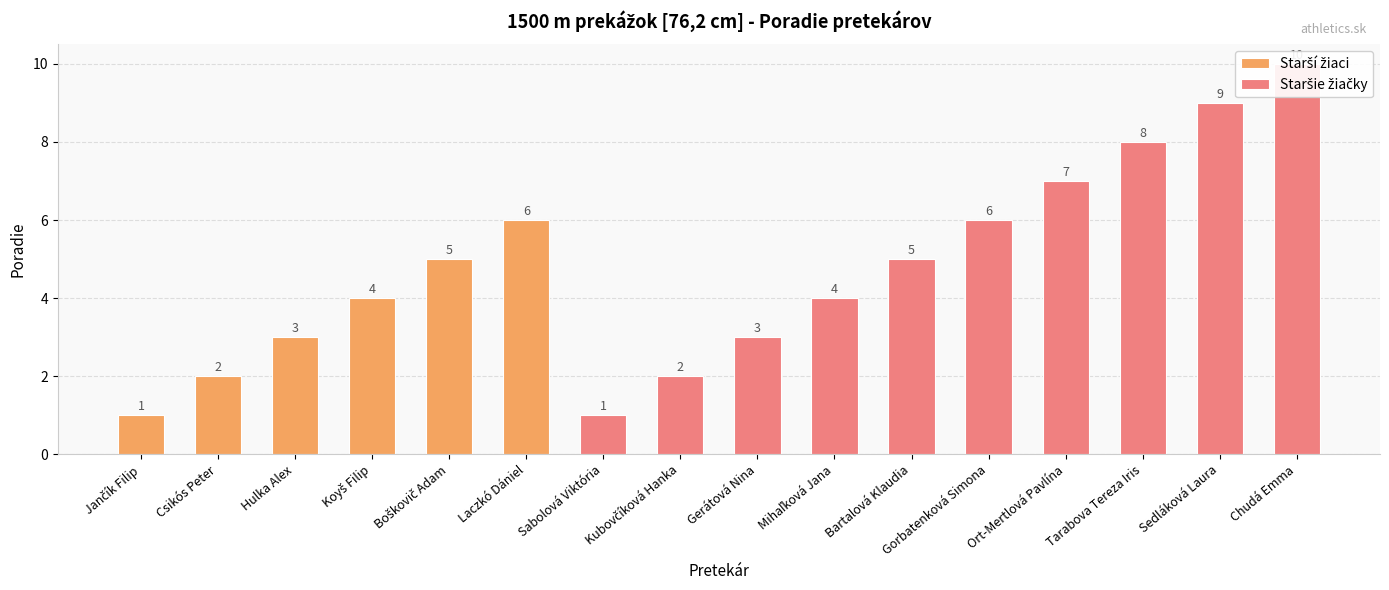

Are the bars horizontal?

No